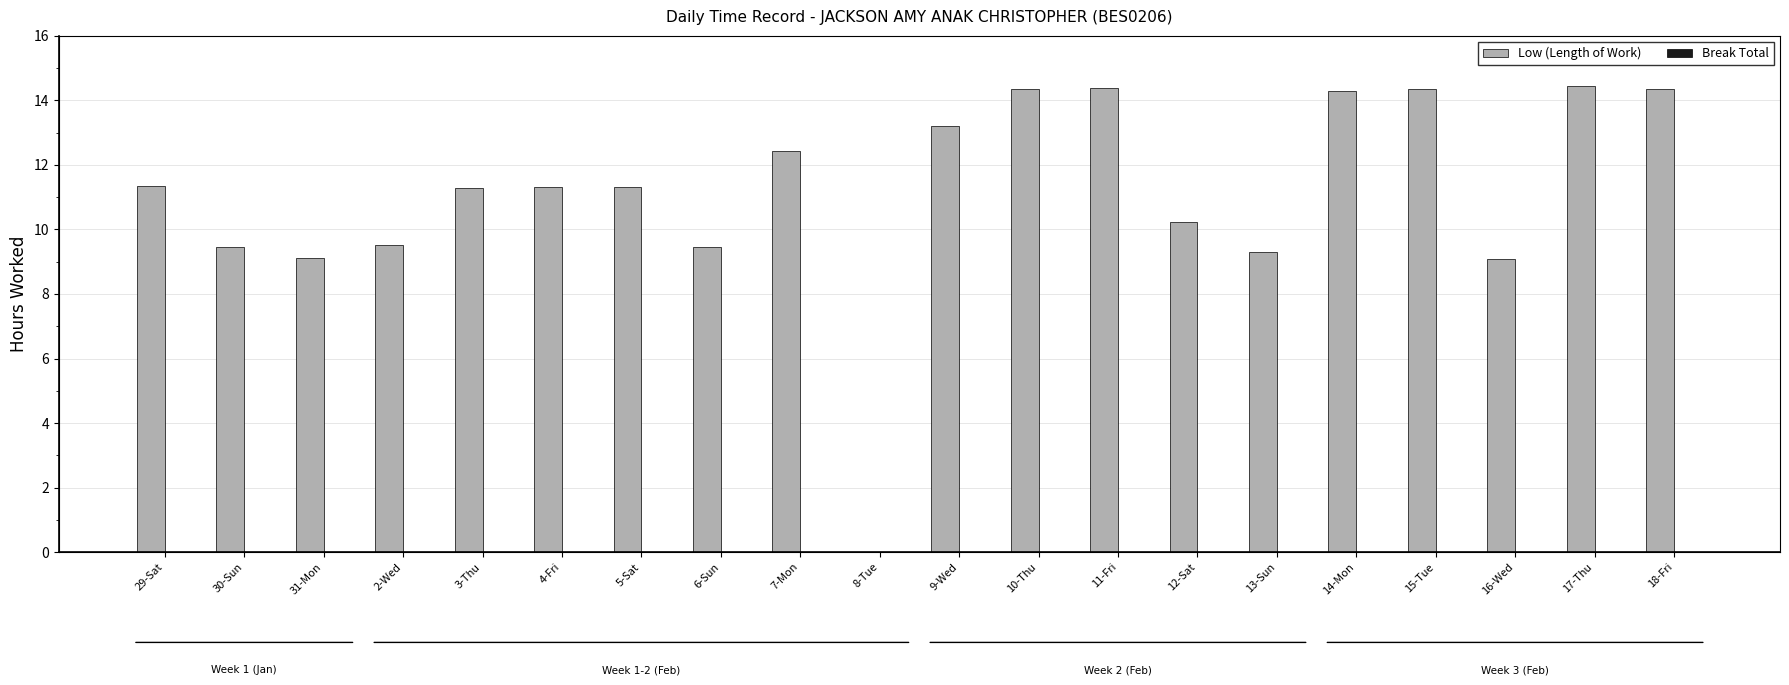

Which has a higher value, 18-Fri or 8-Tue?

18-Fri